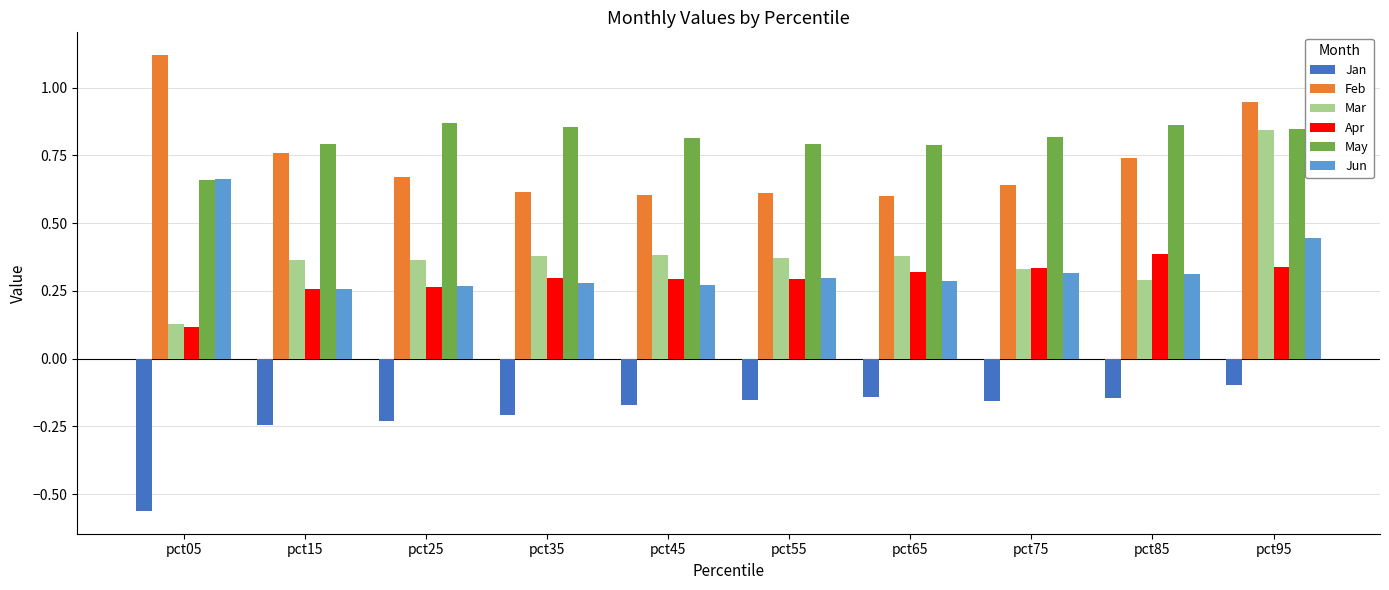

The Jan series shows -0.2 at pct25. True or false?

True